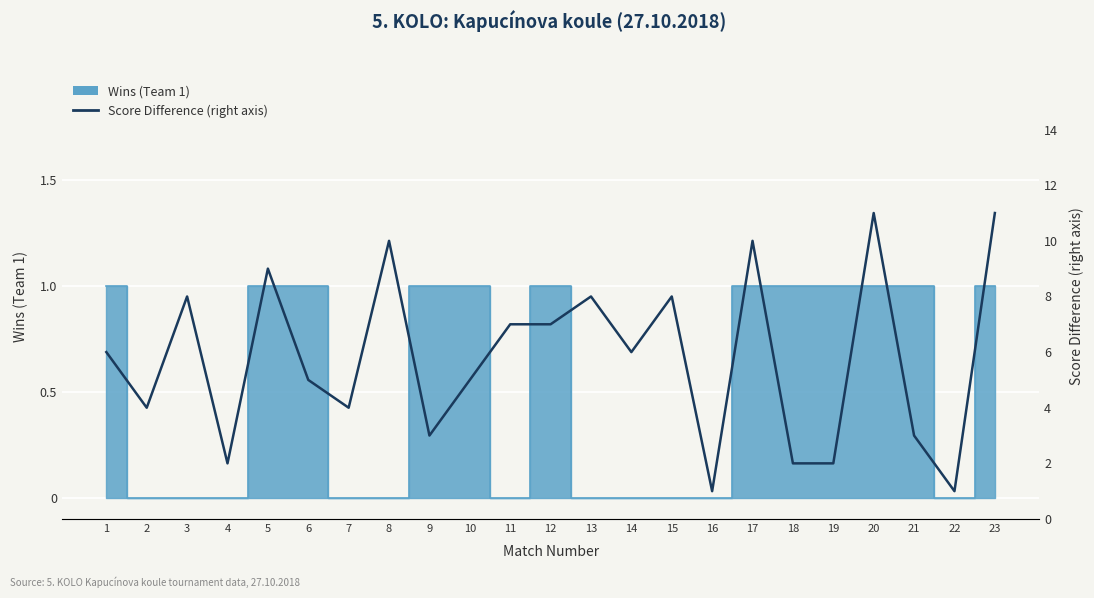

Count the values in the range 3 to 8.

13